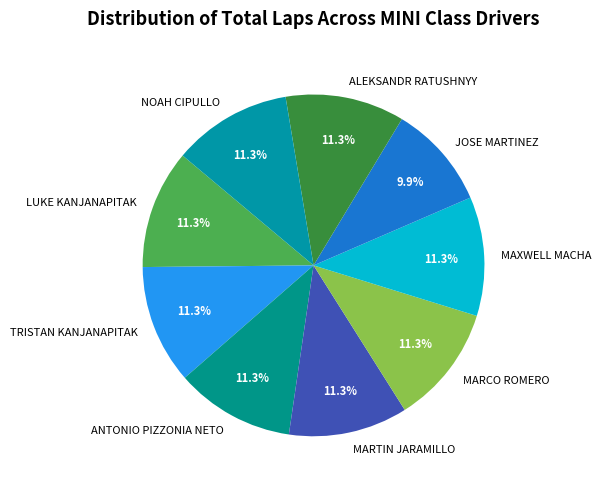

True or false: MAXWELL MACHA accounts for 2% of the total.

False